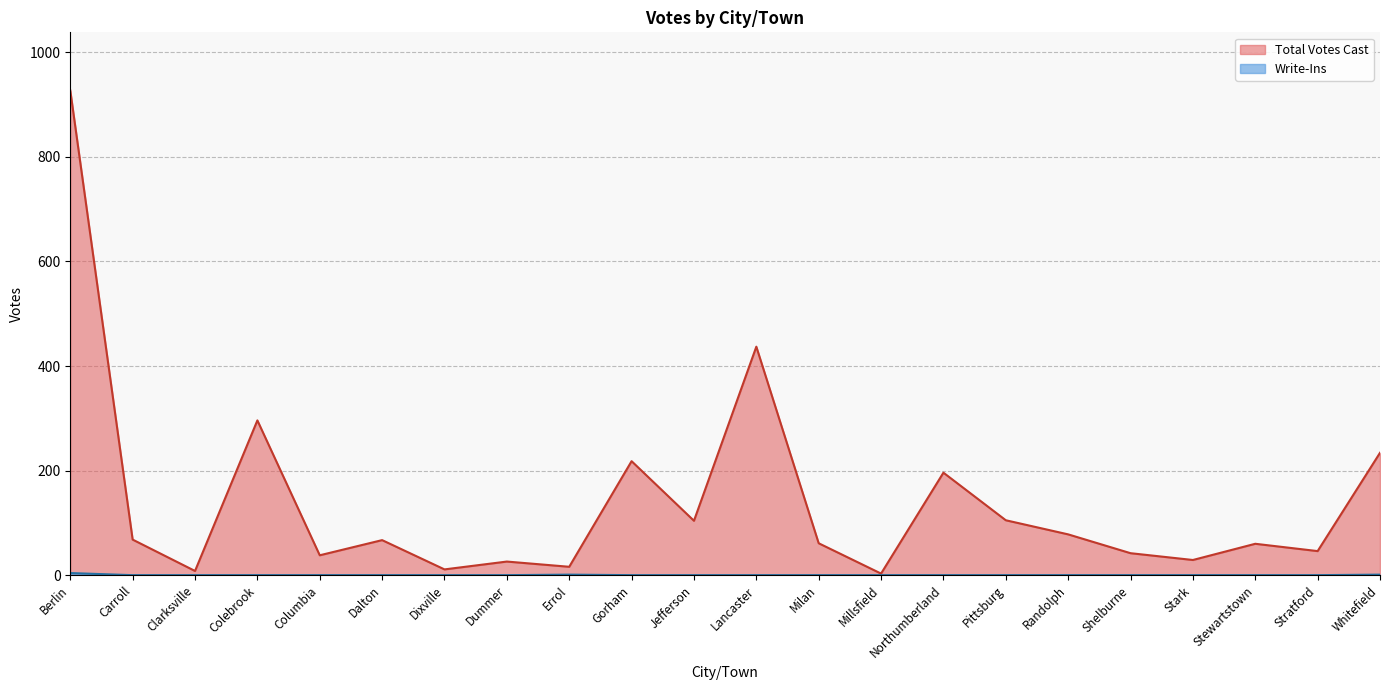

How many interior local peaks does the Write-Ins series have?

1